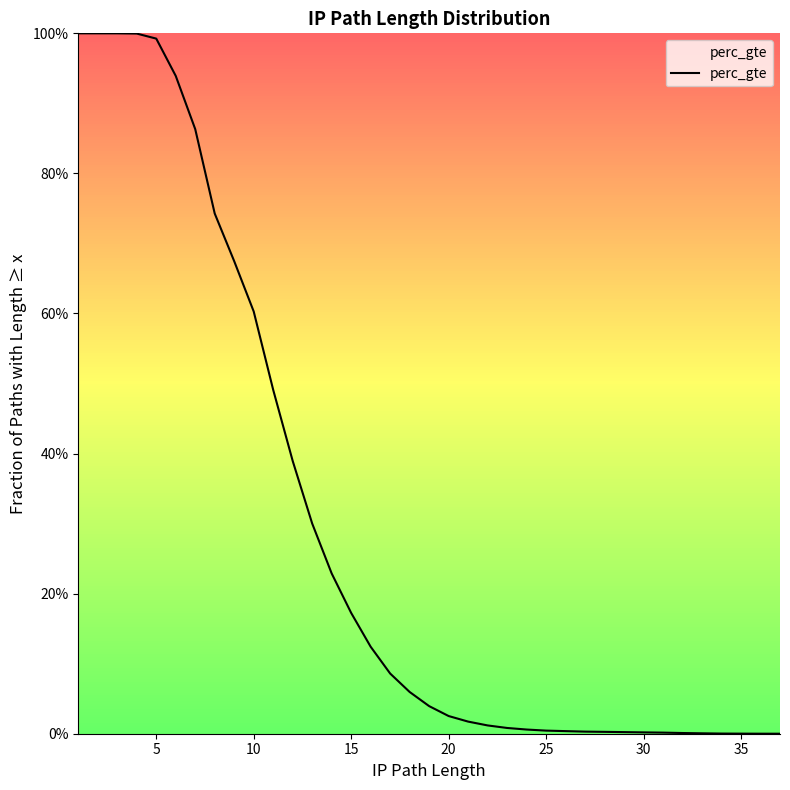

What is the difference between the maximum and minimum values?

1.0